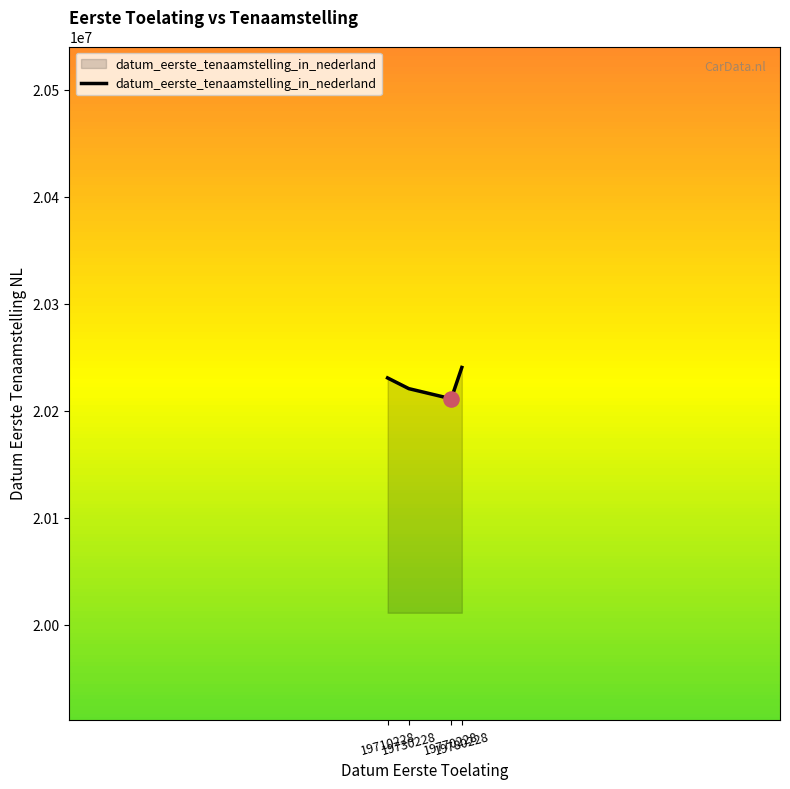

Between 19780228 and 19770228, which is larger?

19780228